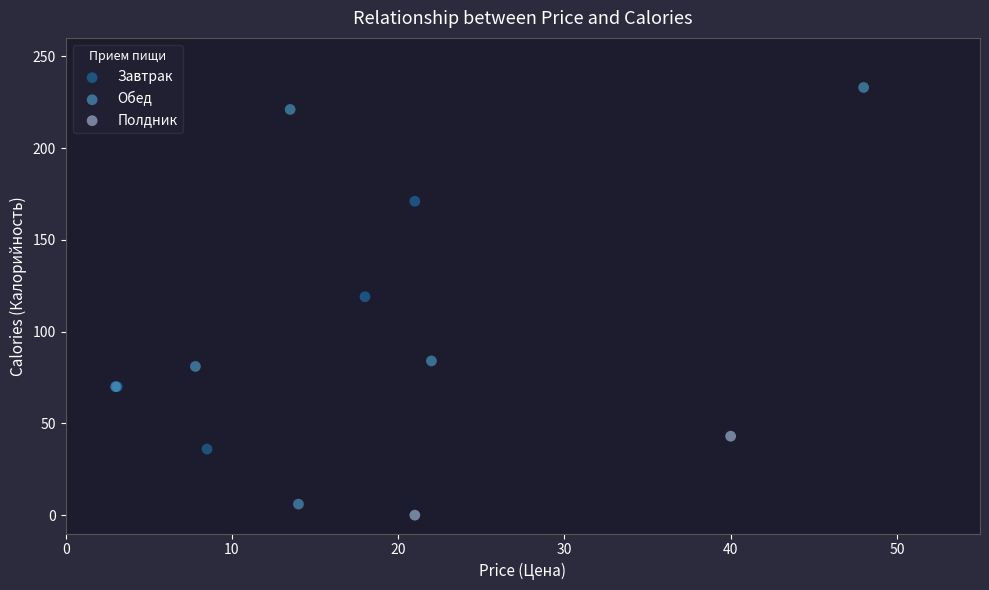

Which series contains the lowest Y value?

Полдник